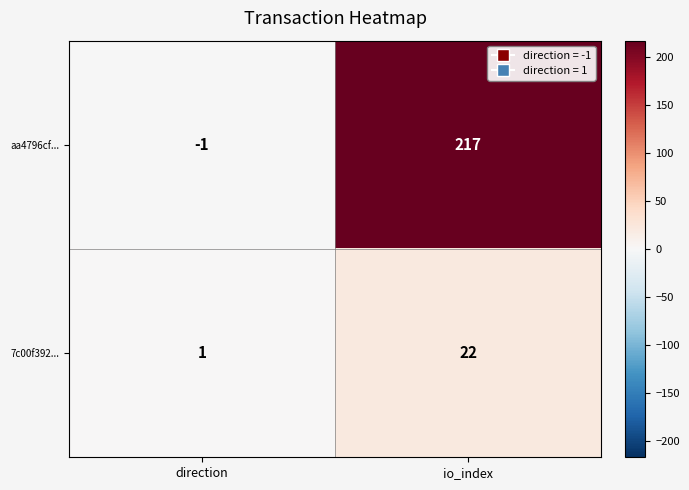

How many negative values does the aa4796cf... series have?

1